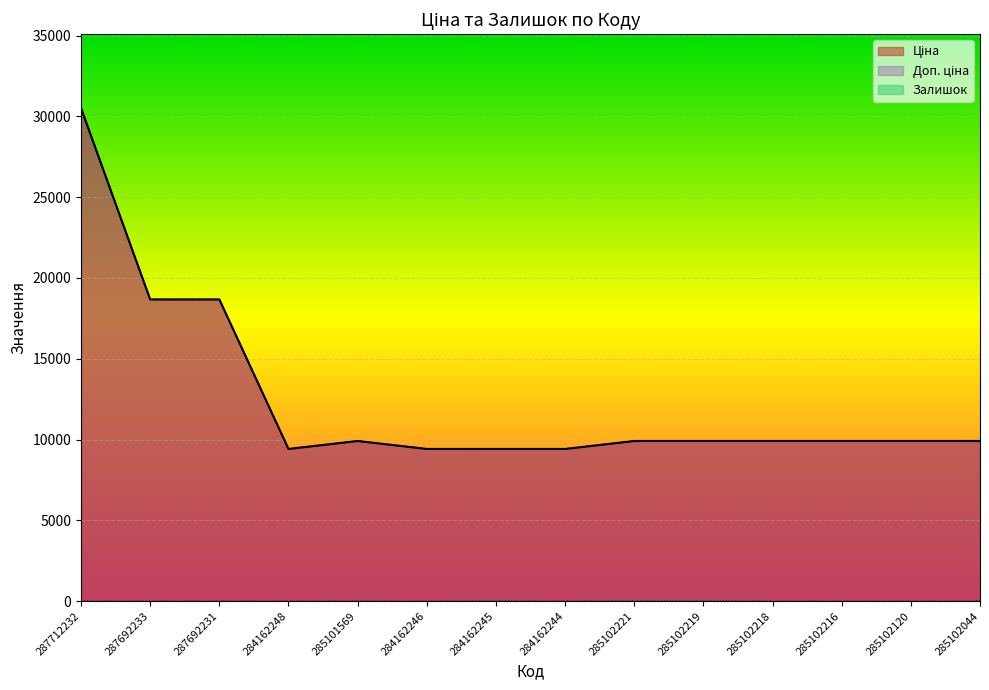

At which category is the sum across all series the highest?

287712232